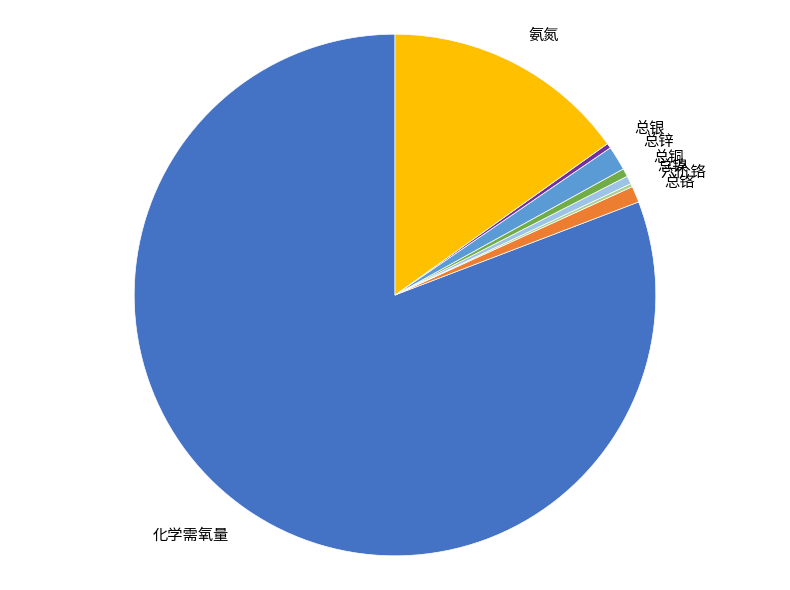

Which slice represents more than half of the pie?

化学需氧量